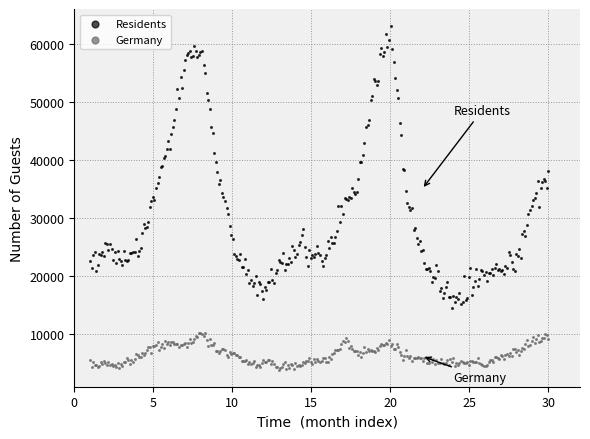

Which series has the largest Y range (max minus min)?

Residents